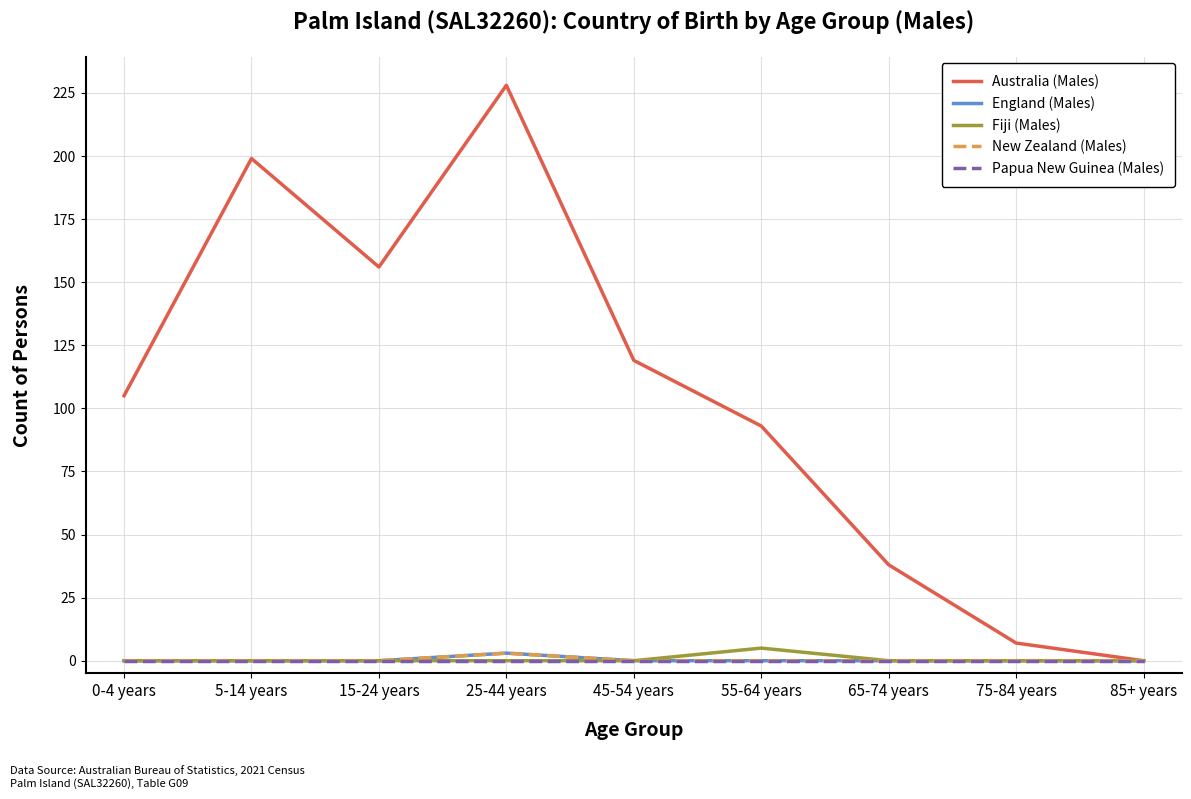

True or false: New Zealand (Males) has more than 1 points higher than both neighbors.

False